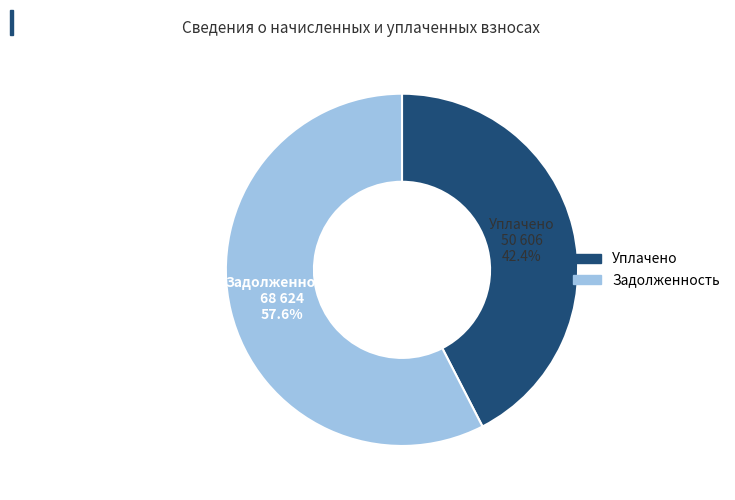

Is there any slice that represents more than half of the pie?

Yes